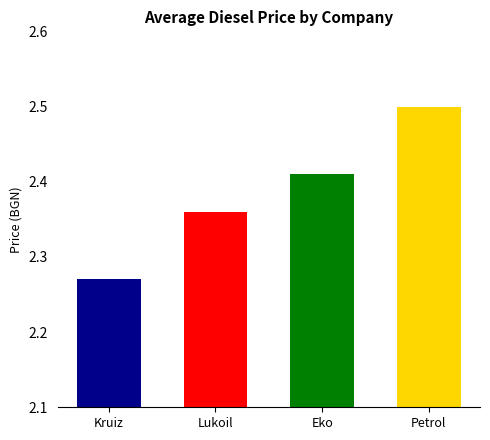

Between Kruiz and Lukoil, which is larger?

Lukoil